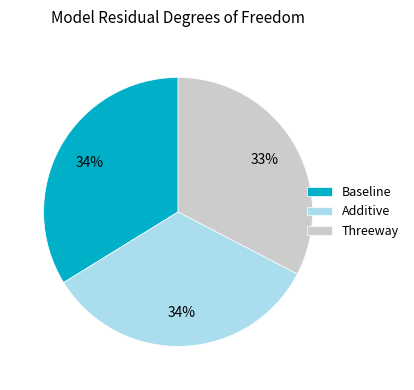

Count the number of slices in the pie.

3